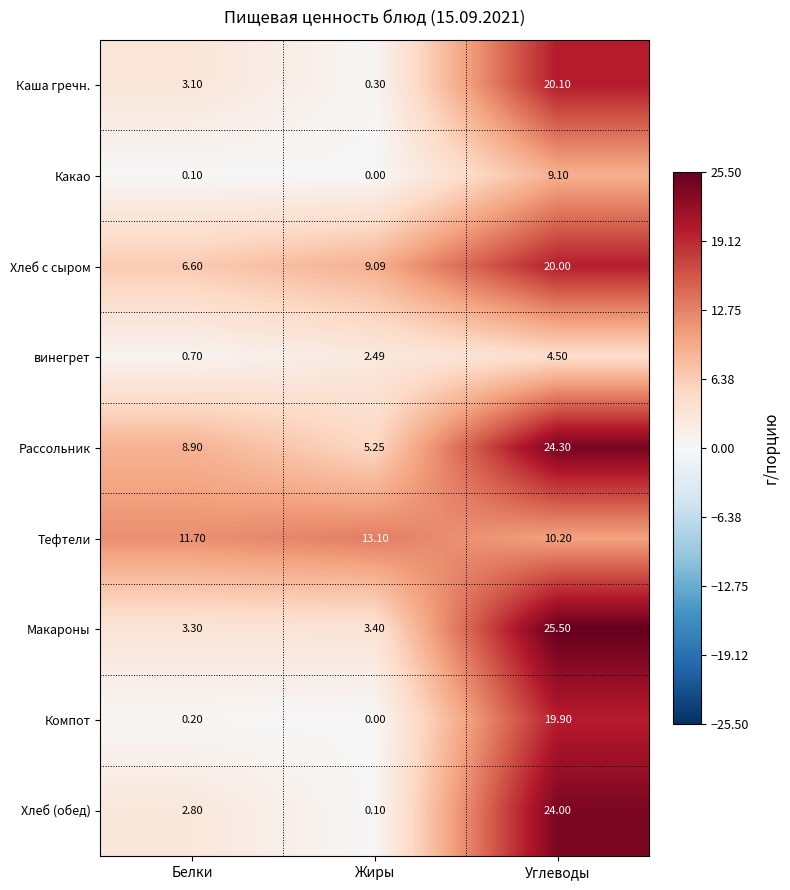

What is the greatest value displayed?

25.5